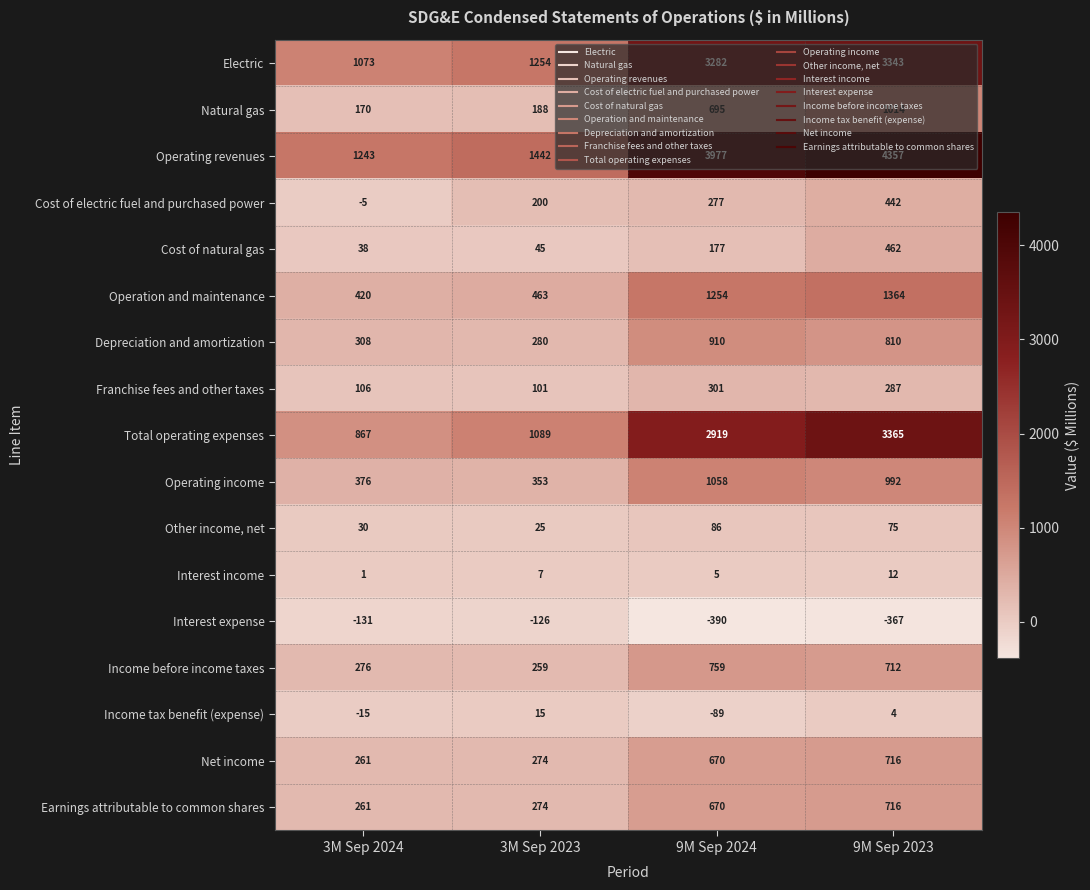

At which category does the chart reach its minimum across all series?

9M Sep 2024